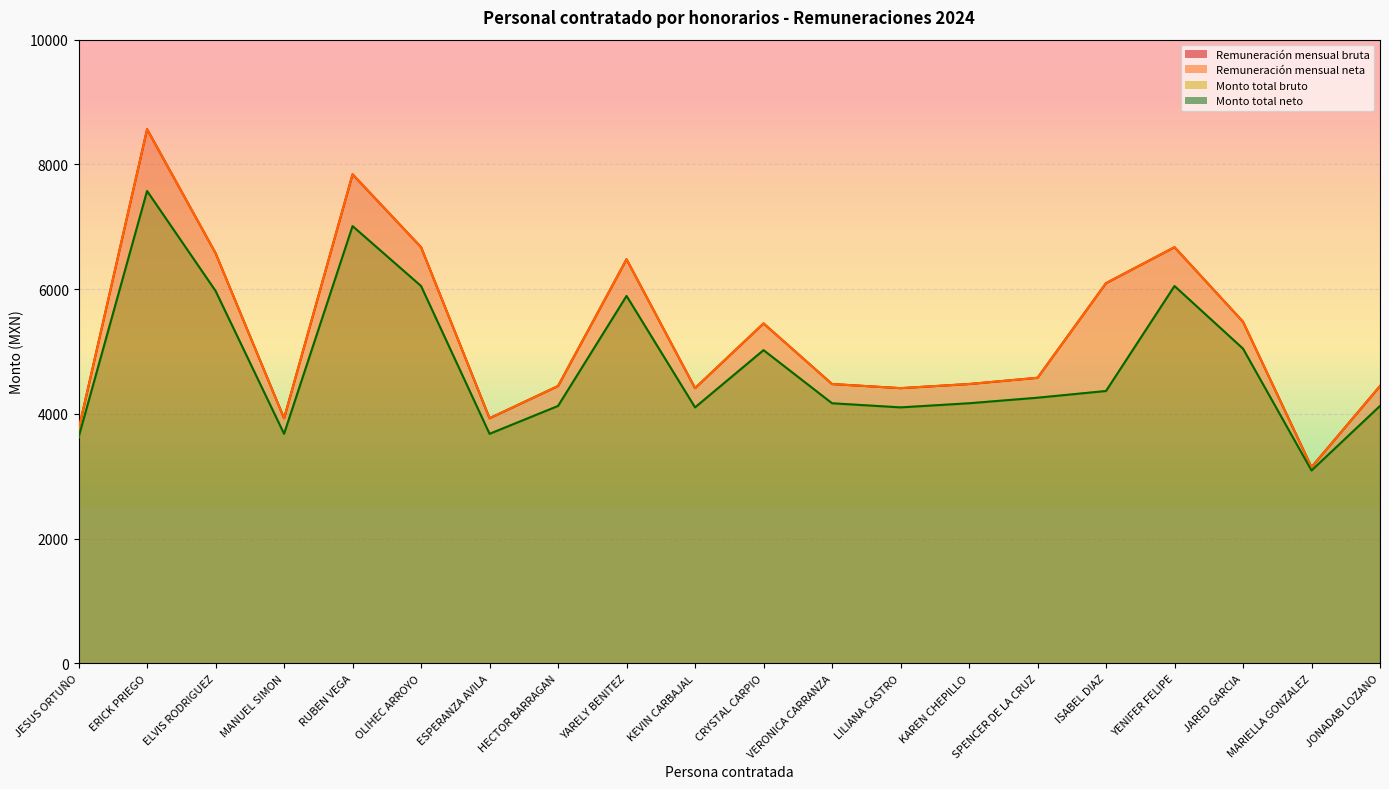

Where is Remuneración mensual bruta nearest to the value 5856?

ISABEL DIAZ